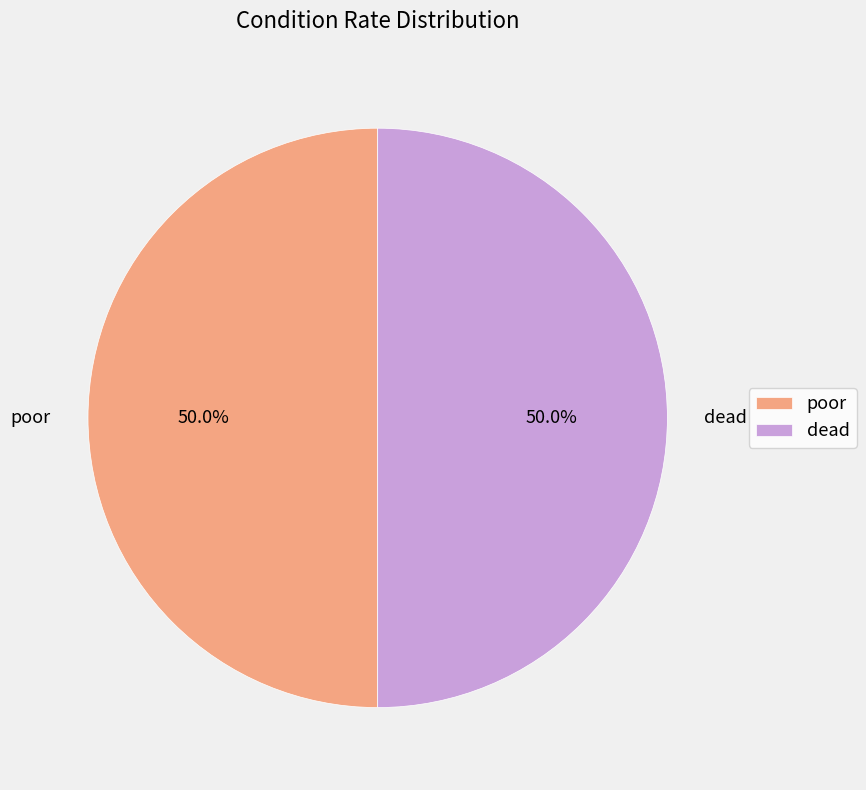

Approximately how many times larger is the value at poor compared to dead?

1.0